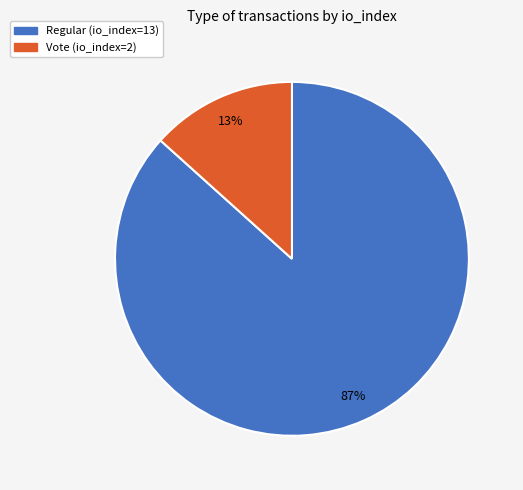

What percentage is the Vote (io_index=2) slice, to the nearest percent?

13%